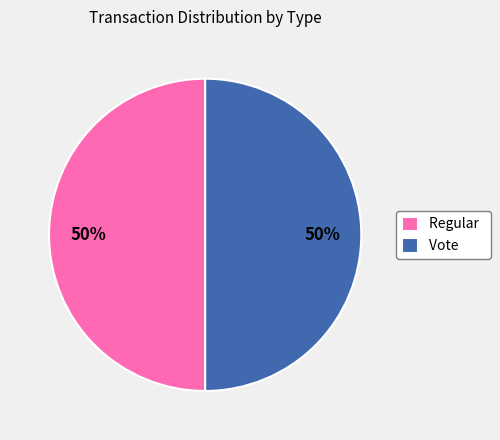

To the nearest percent, what is the combined percentage of Regular and Vote?

100%